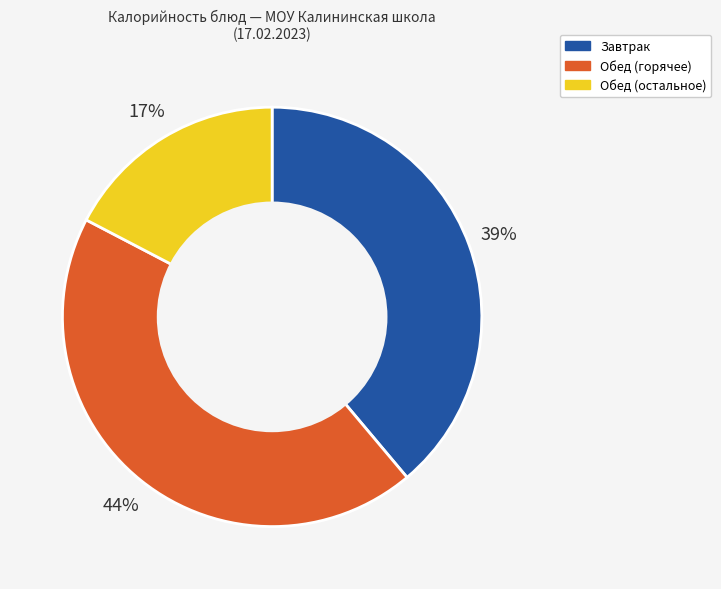

Is there a majority slice in this chart?

No